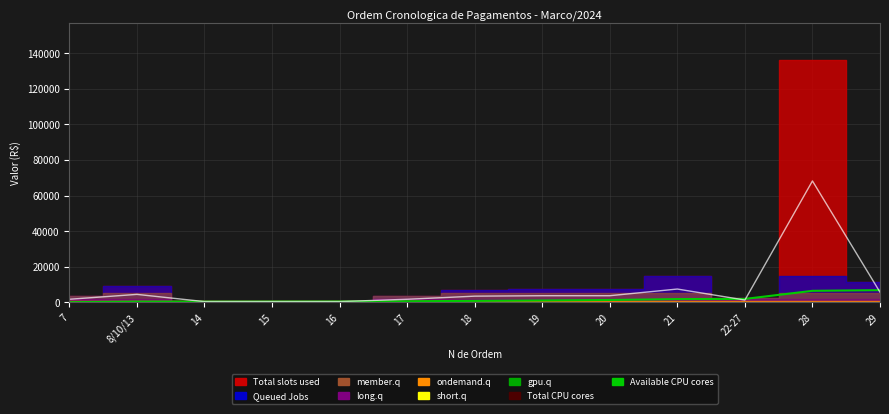

Reading right to left, extract all data points from this chart.

Available CPU cores: 6875.4	6492.1	1942.7	1854.7	1354.7	1104.7	854.7	621.3	504.7	475.3	446.0	416.7	116.7
Total CPU cores: 5749.5	68241.3	1320.0	7500.0	3750.0	3750.0	3500.0	1750.0	440.0	440.0	440.0	4500.0	1750.0